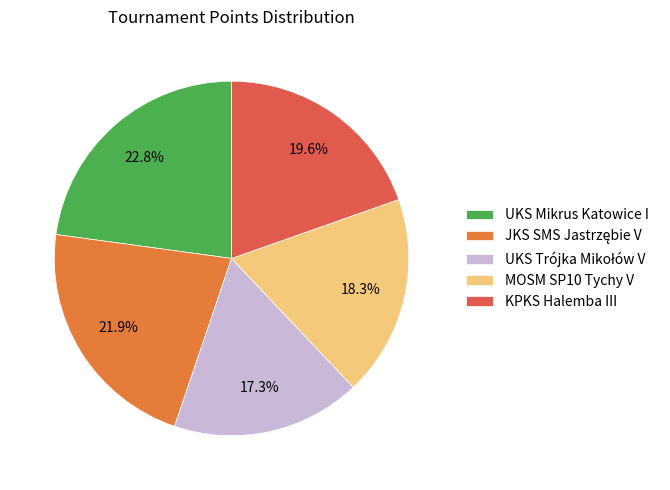

Approximately how many times larger is the value at KPKS Halemba III compared to MOSM SP10 Tychy V?

1.1